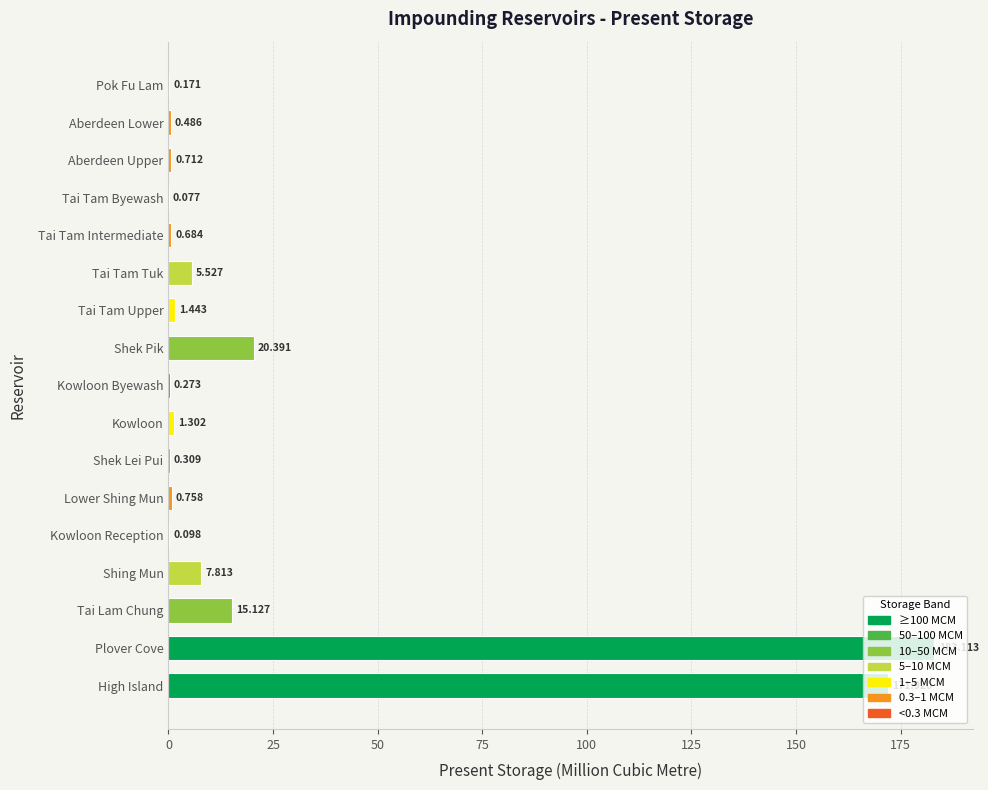

Between Aberdeen Lower and Tai Lam Chung, which is larger?

Tai Lam Chung